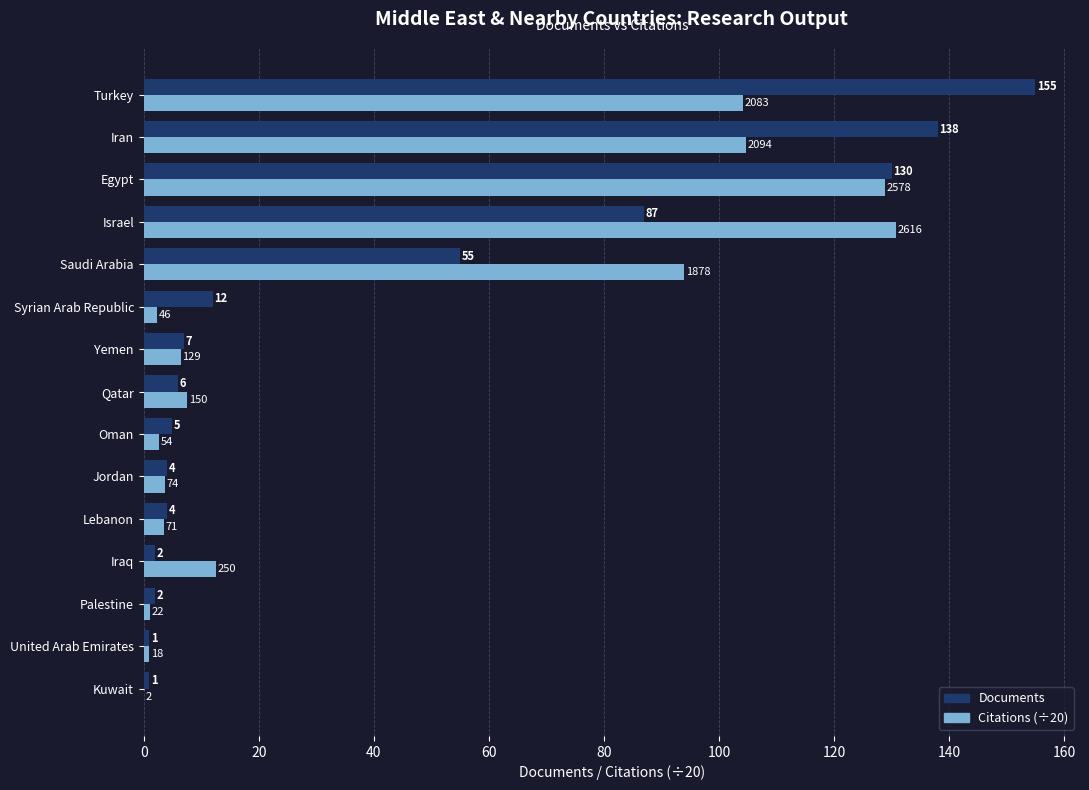

Which category has the highest value across all series?

Turkey